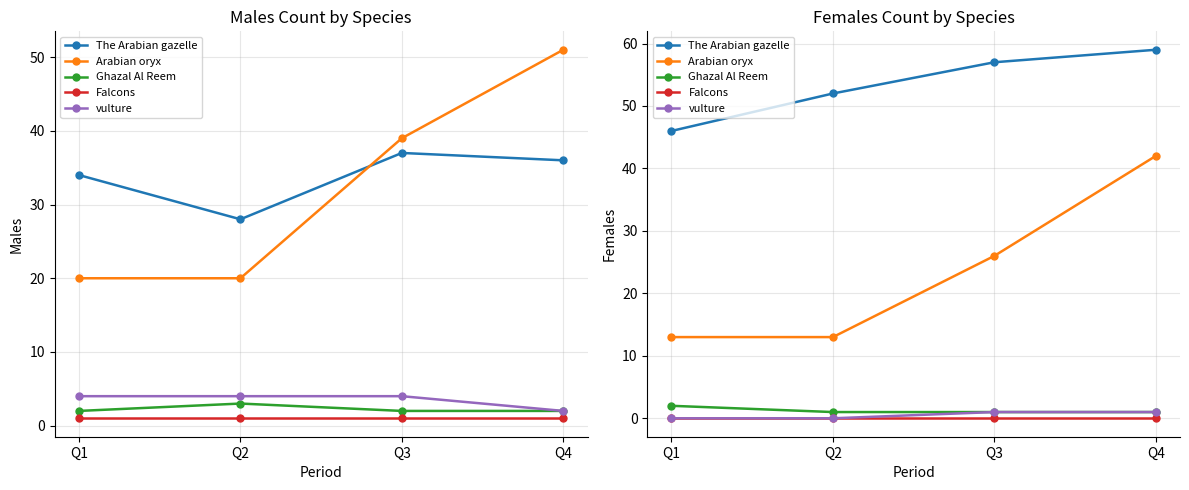

Rank the series at Q4 from lowest to highest value.

Falcons, Ghazal Al Reem, vulture, Arabian oryx, The Arabian gazelle